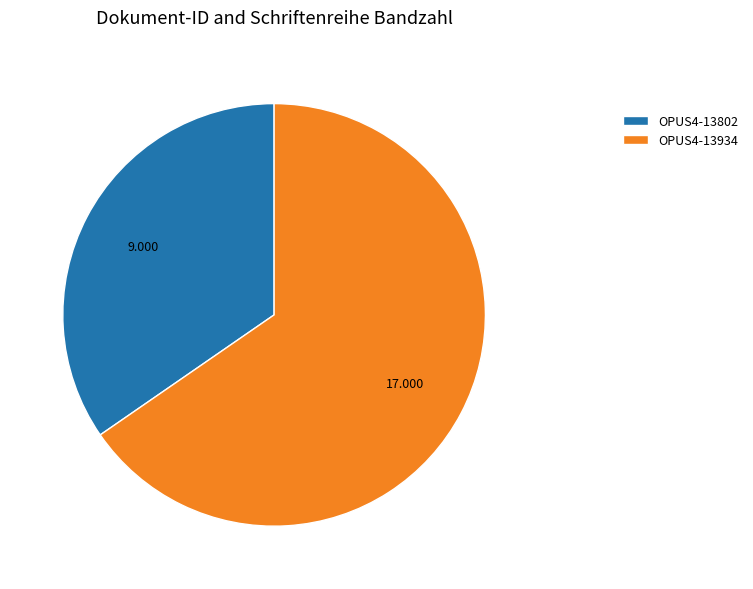

Which category has the biggest portion of the pie?

OPUS4-13934